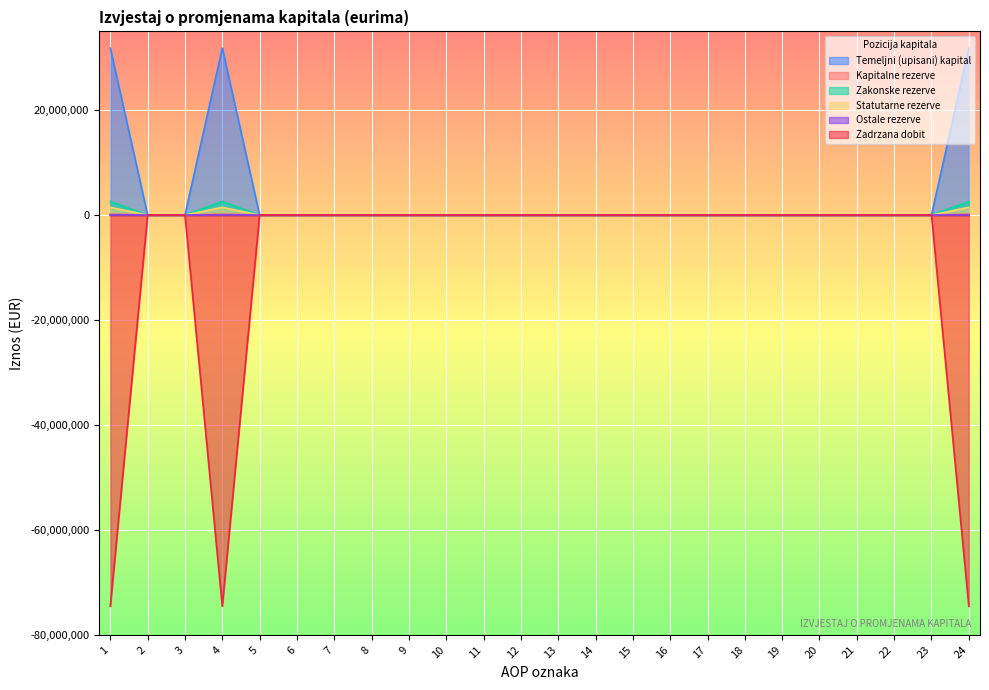

Which series has the largest total across all categories?

Temeljni (upisani) kapital